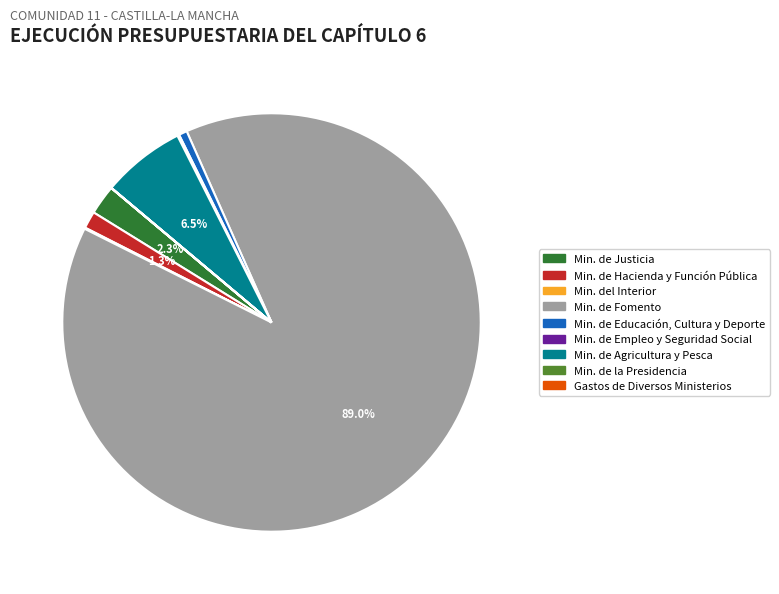

Which category has the biggest portion of the pie?

Min. de Fomento